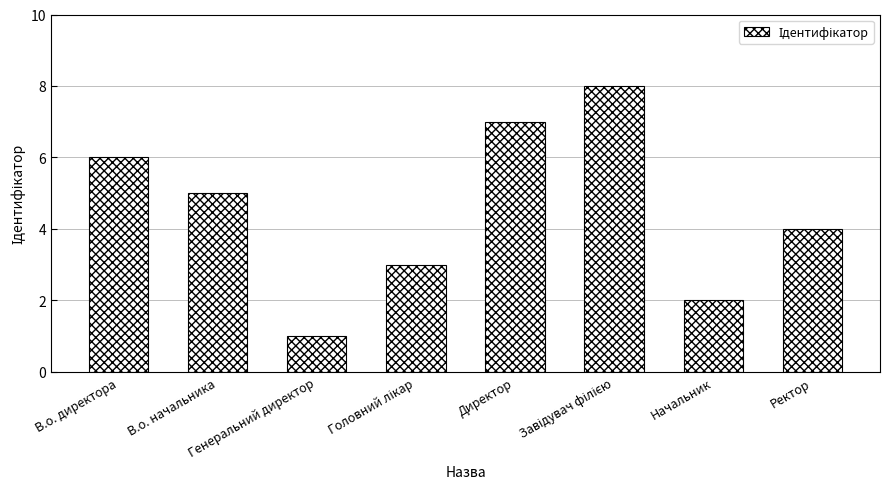

What is the maximum value shown in the chart?

8